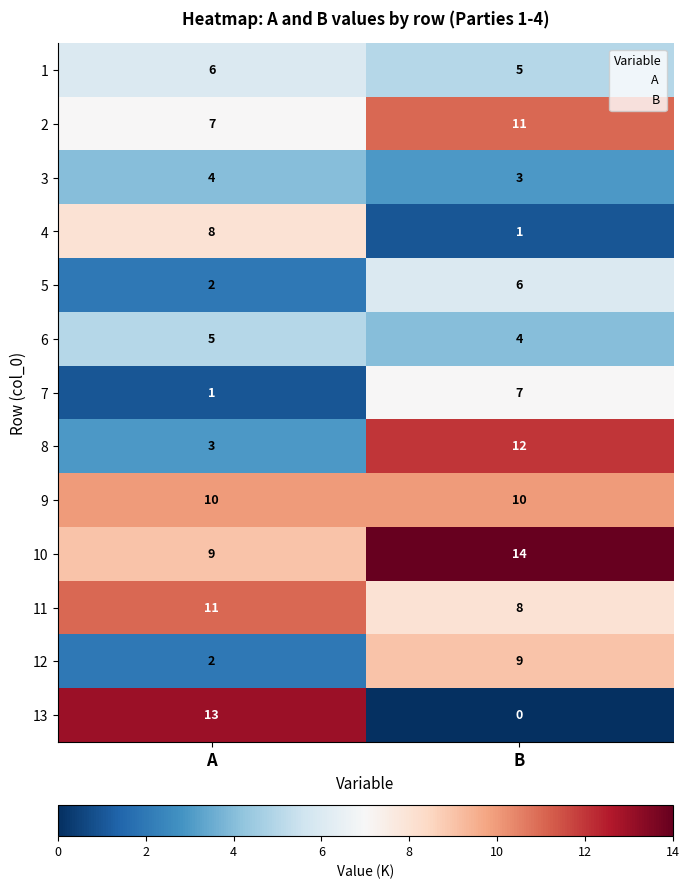

Which series has the widest spread of values?

13